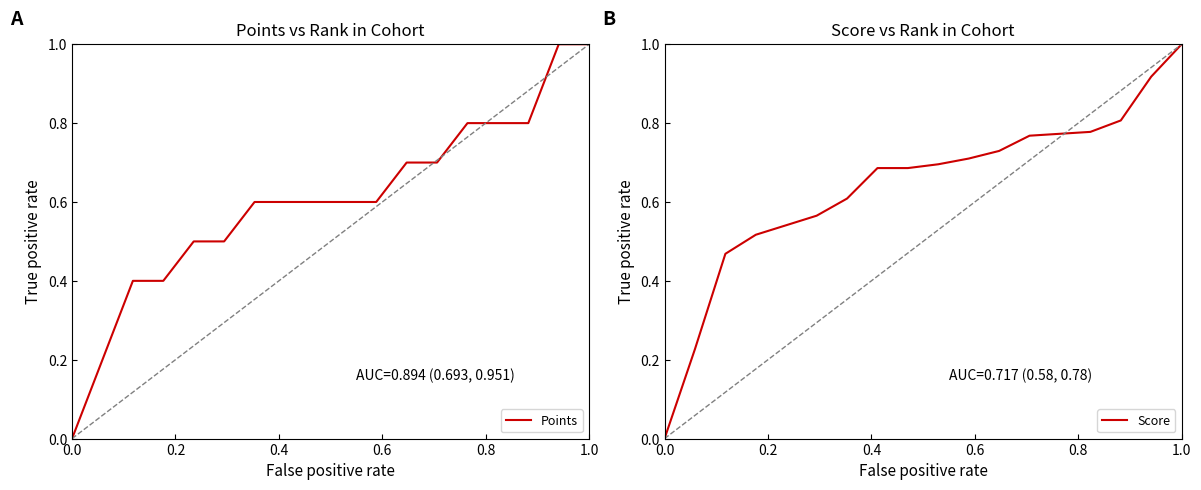

What is the difference between the Points values at 1.0 and 0.0?

1.0